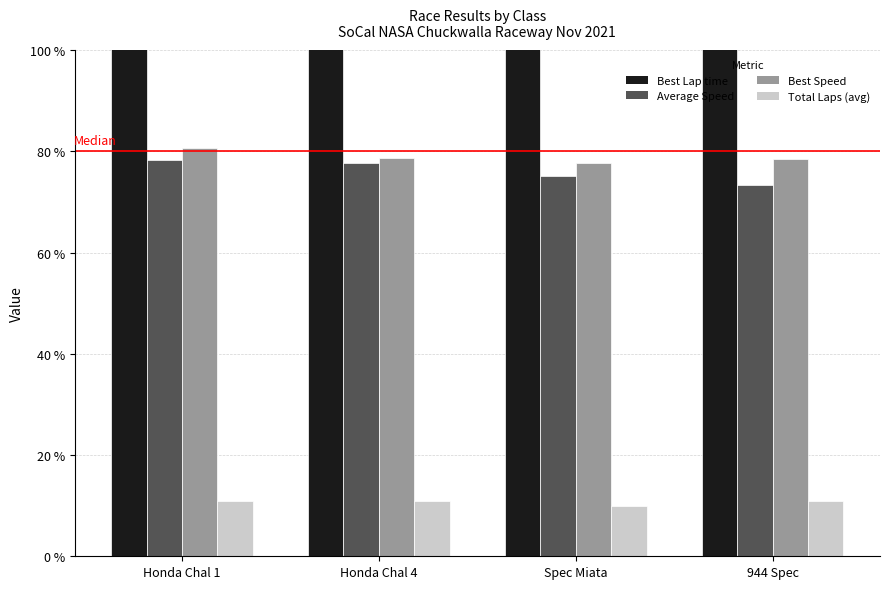

What is the difference between the second highest and minimum values in the Best Lap time series?

3.4